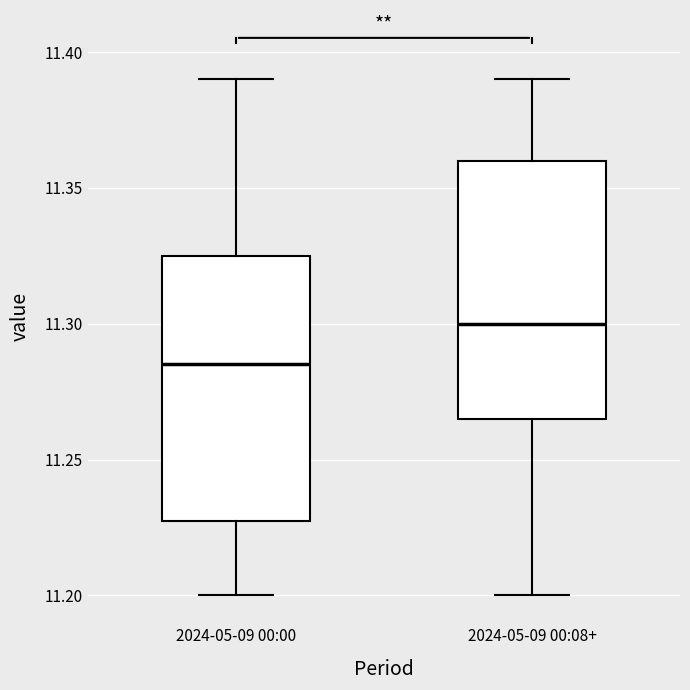

Where is the upper edge of the box for 2024-05-09 00:08+ on the y-axis? The values are not printed on the chart, so give them approximately, as read against the axis.

11.360